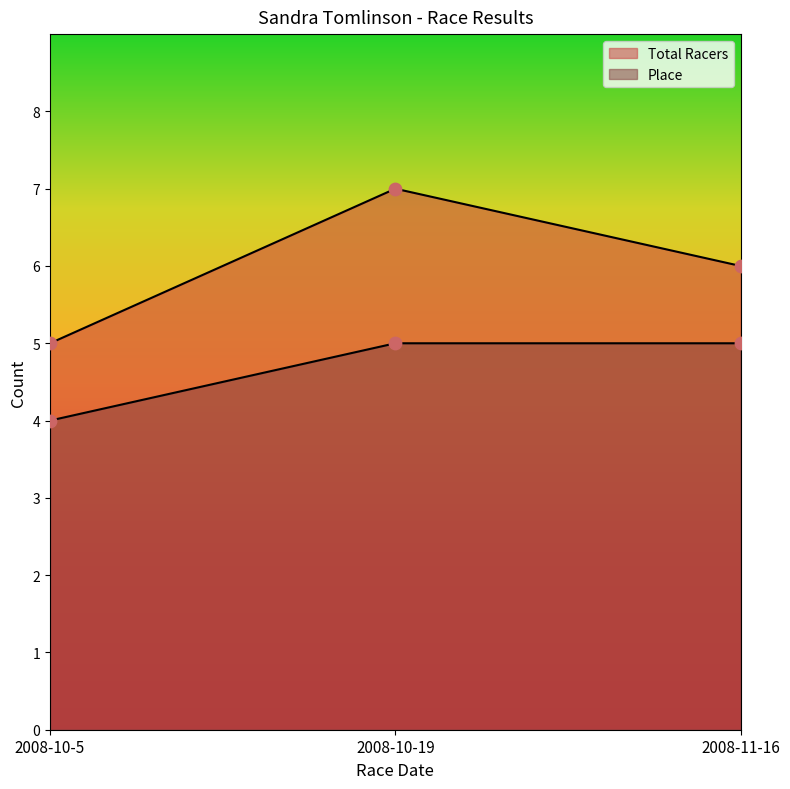

Which series reaches the minimum Y coordinate?

Place